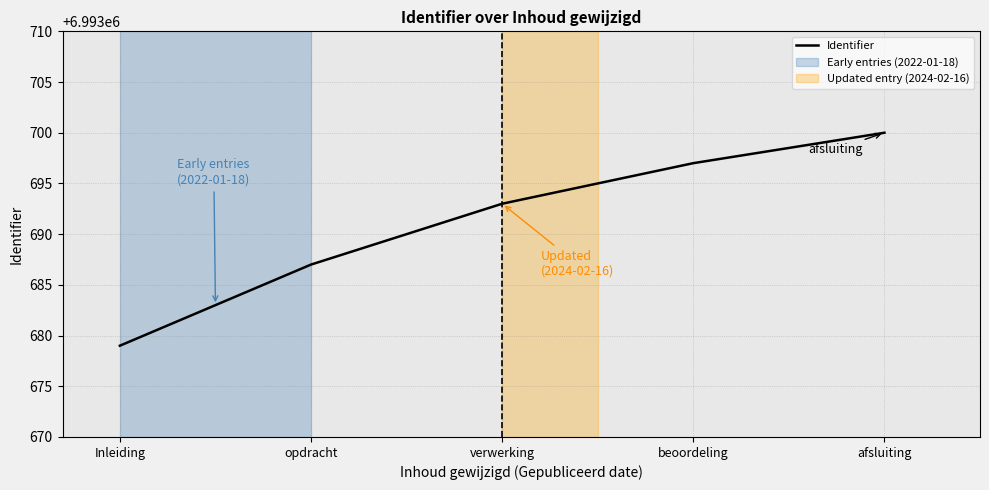

What is the greatest value displayed?

6993700